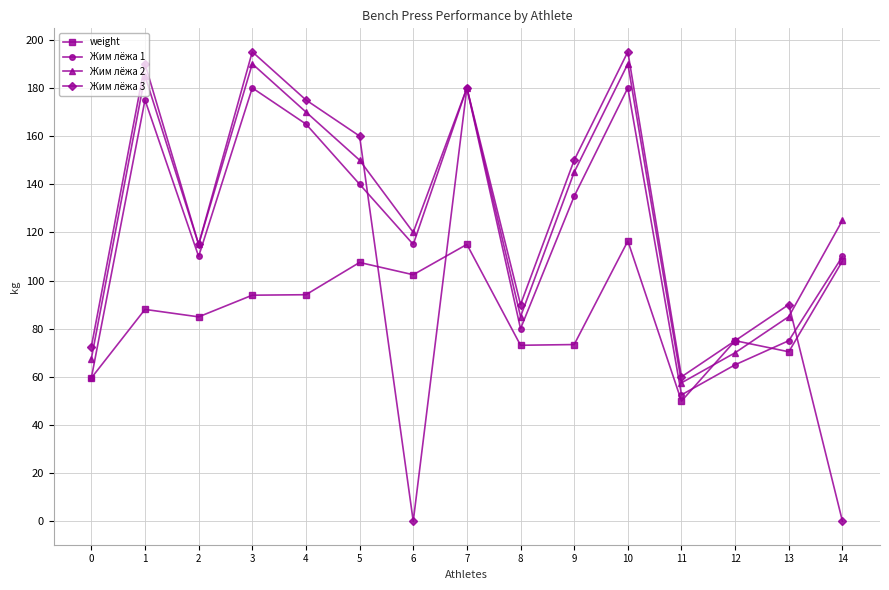

What is the value of the weight point at the 14th from the left?

70.4